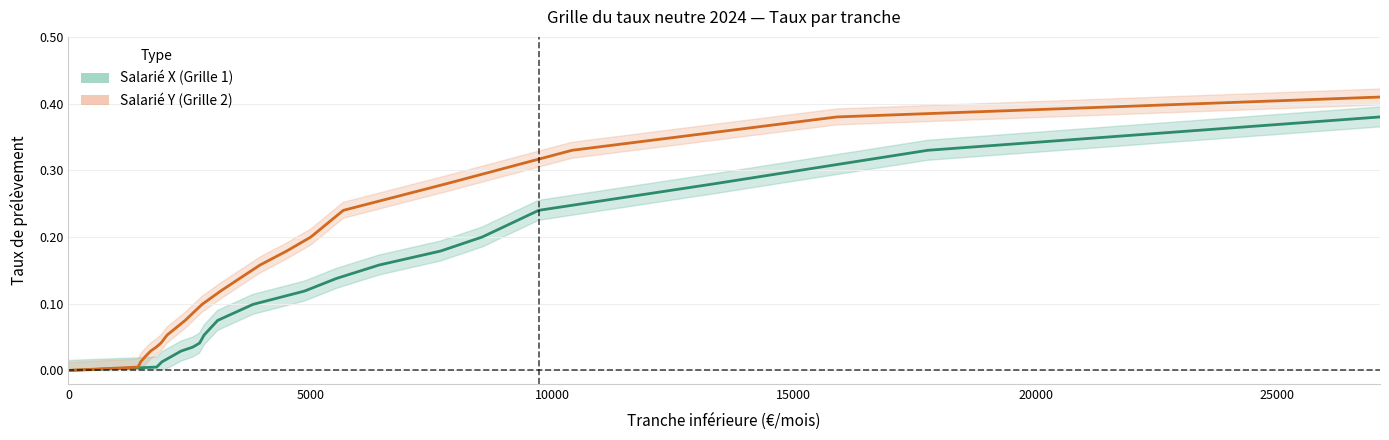

How many lines are shown in the chart?

2